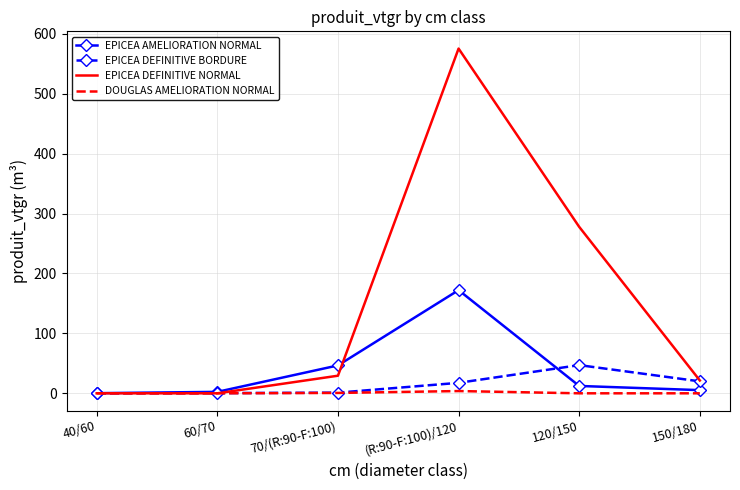

Between 40/60 and (R:90-F:100)/120, which series saw the biggest shift?

EPICEA DEFINITIVE NORMAL